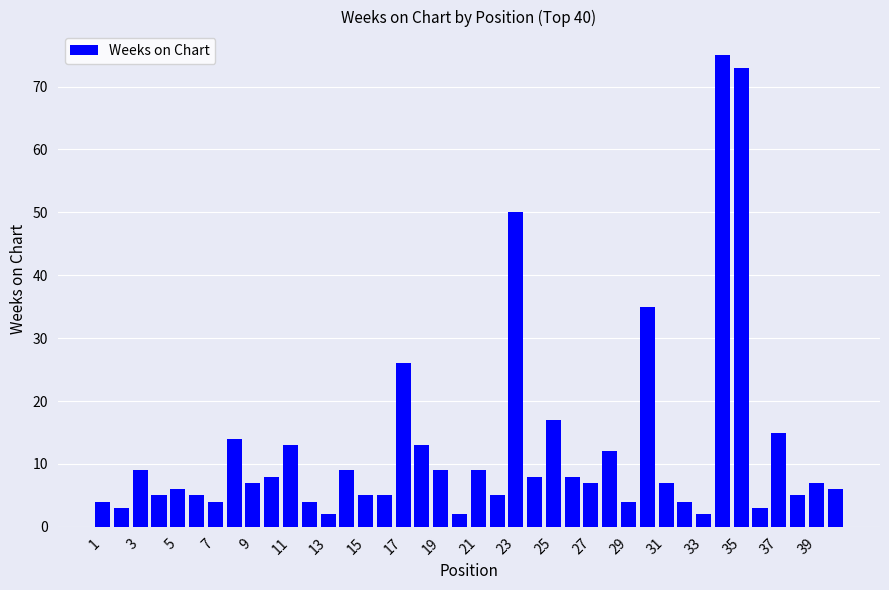

What is the difference between the maximum and minimum values?

73